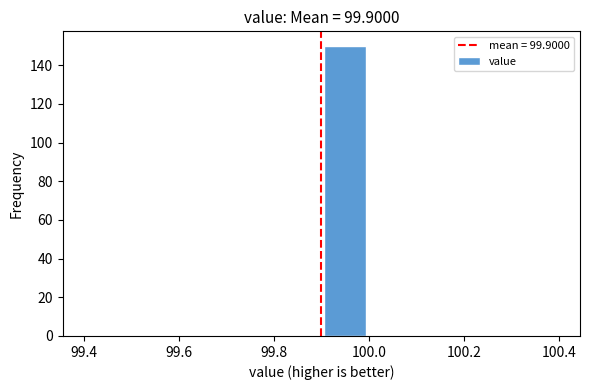

How tall is the bar that spans 99.9 to 100.0 on the x-axis? The values are not printed on the chart, so give them approximately, as read against the axis.

150